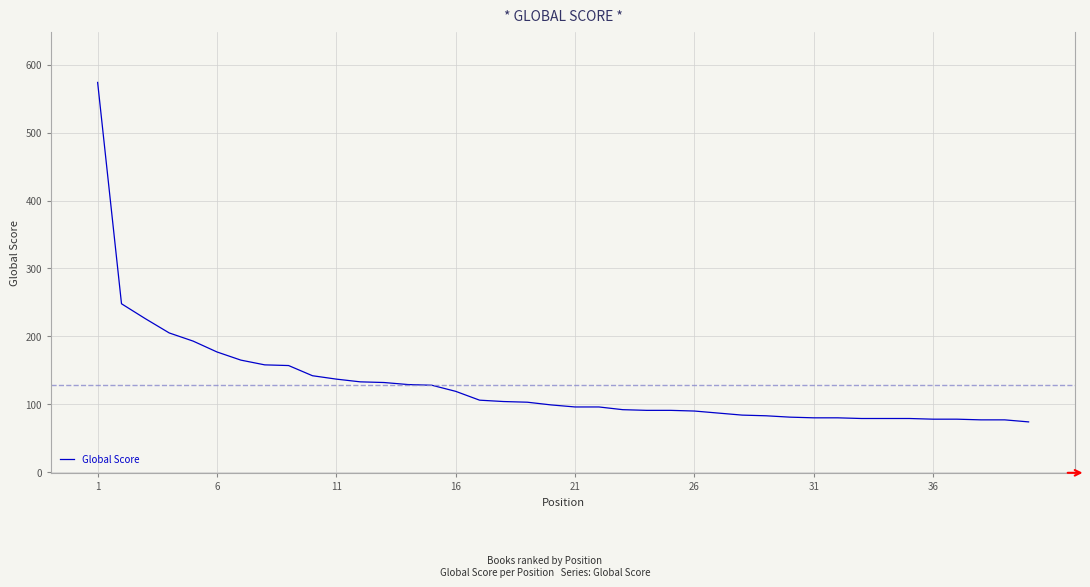

What is the smallest value displayed?

74